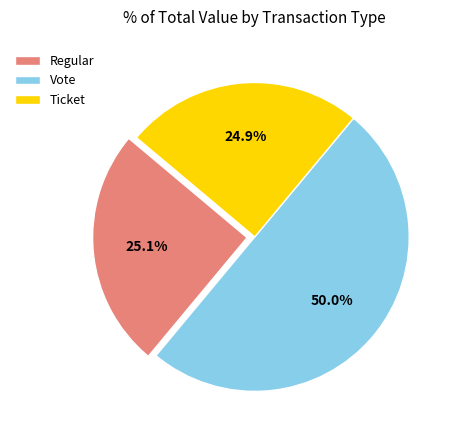

Does Regular account for over 50% of the chart?

No